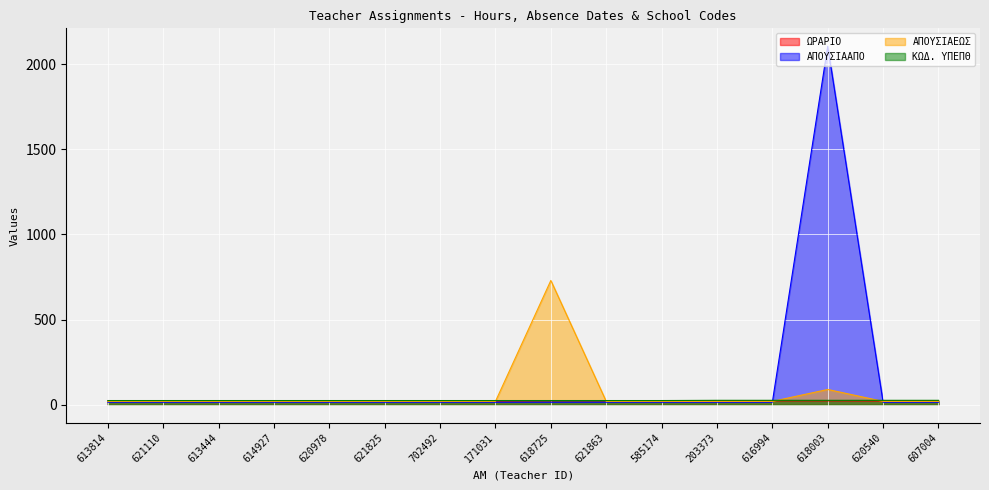

What is the sum of the ΑΠΟΥΣΙΑΕΩΣ values at 614927 and 203373?

40.0